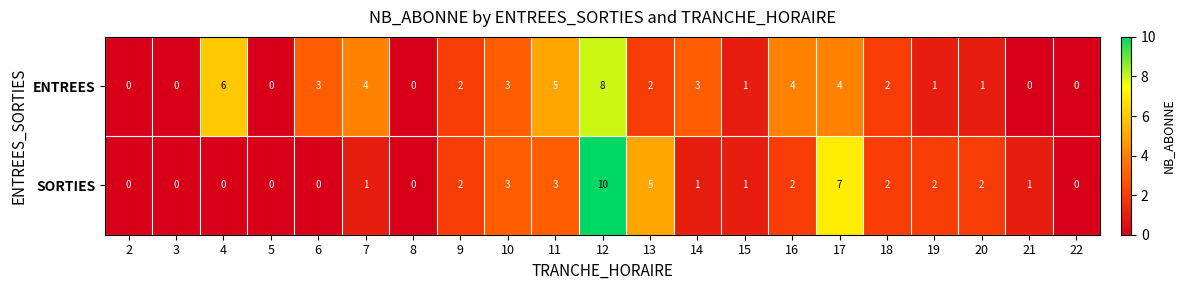

How many SORTIES values are between 0 and 2?

16